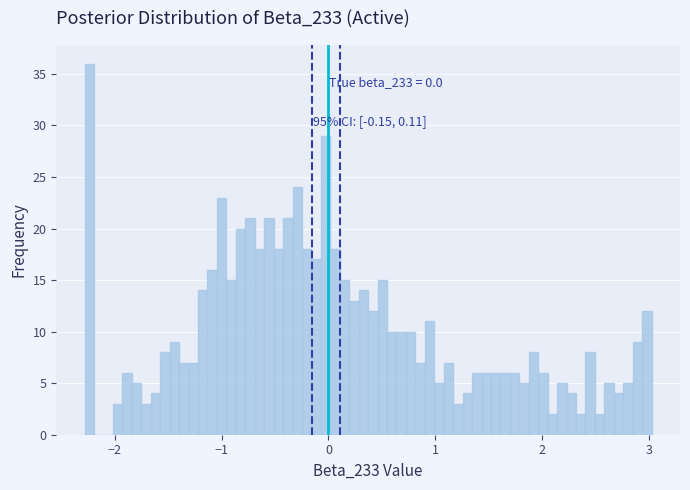

Read against the x-axis, roughly where is the centre of the tallest bar?

-2.2